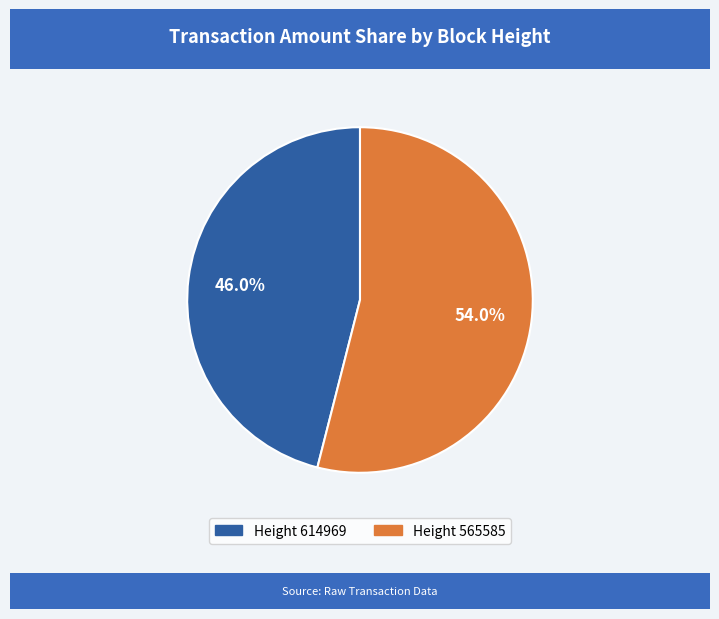

To the nearest percent, what is the average slice percentage?

50%